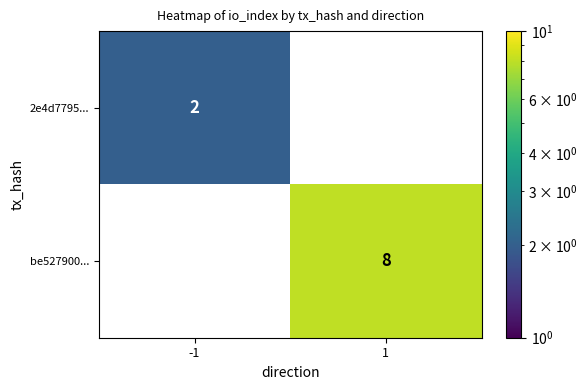

Is it true that 2e4d7795... equals 2 at -1?

True